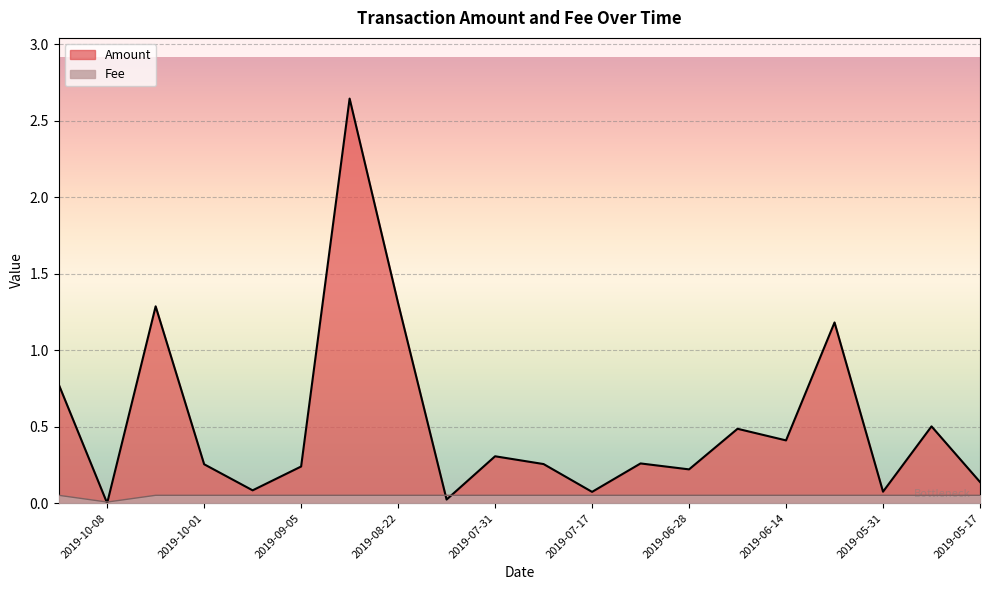

List the series in order of their peak value, lowest first.

Fee, Amount